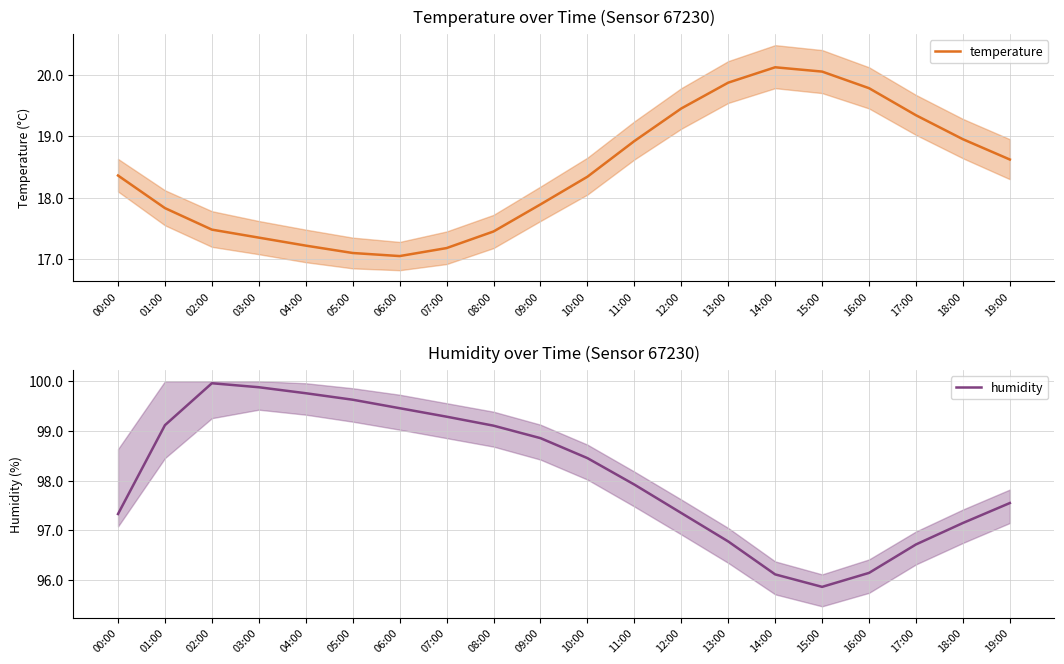

What are all the series names shown in the legend?

temperature, humidity